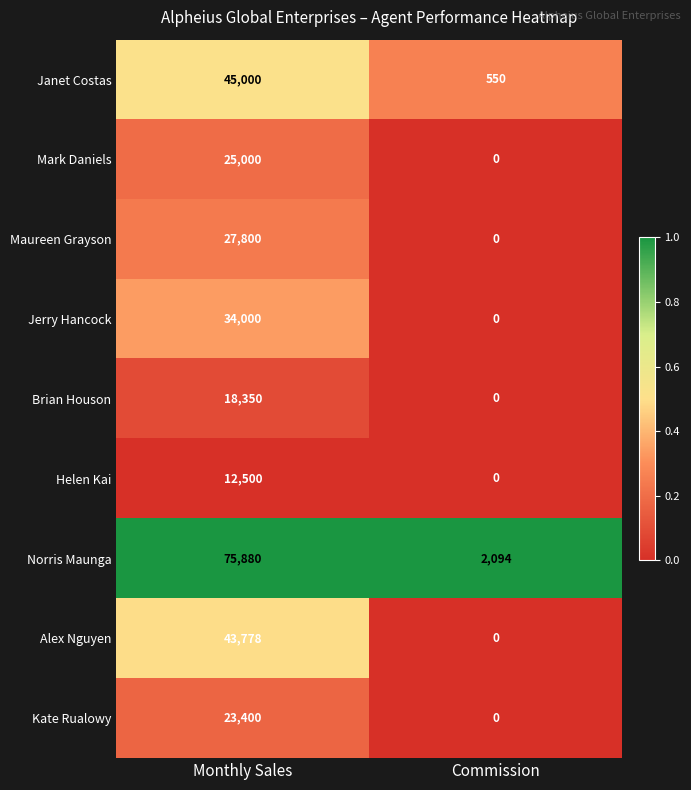

Which series has the largest total across all categories?

Norris Maunga